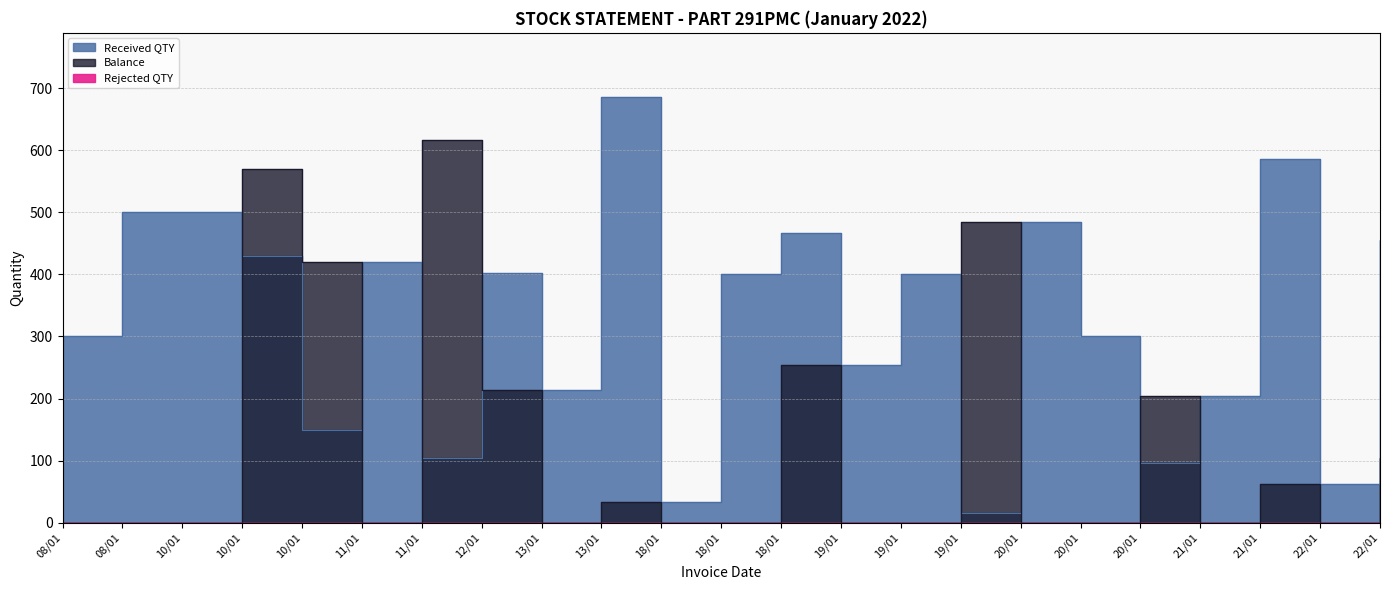

Reading right to left, transcribe all the data shown in this chart.

Balance: 22/01=104	22/01=0	21/01=62	21/01=0	20/01=204	20/01=0	20/01=0	19/01=484	19/01=0	19/01=0	18/01=254	18/01=0	18/01=0	13/01=34	13/01=0	12/01=214	11/01=616	11/01=0	10/01=420	10/01=570	10/01=0	08/01=0	08/01=0
Received QTY: 22/01=456	22/01=62	21/01=586	21/01=204	20/01=96	20/01=300	20/01=484	19/01=16	19/01=400	19/01=254	18/01=466	18/01=400	18/01=34	13/01=686	13/01=214	12/01=402	11/01=104	11/01=420	10/01=150	10/01=430	10/01=500	08/01=500	08/01=300